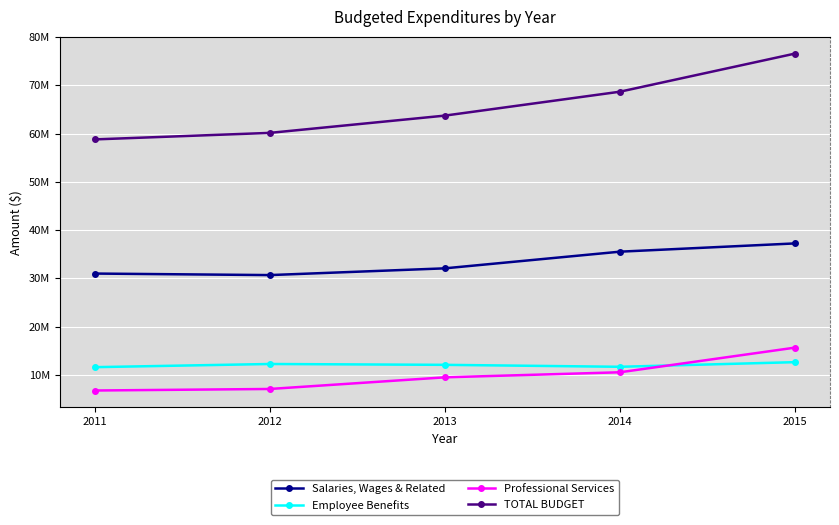

The value of Employee Benefits at 2014 is 11662005.0. True or false?

True